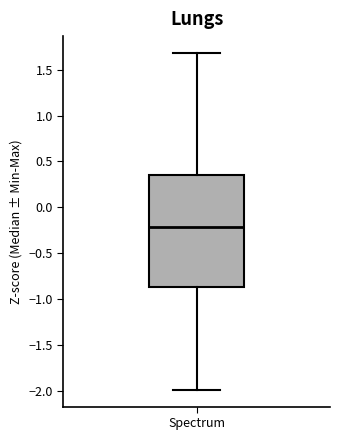

Where is the lower edge of the box for Spectrum on the y-axis? The values are not printed on the chart, so give them approximately, as read against the axis.

-0.85